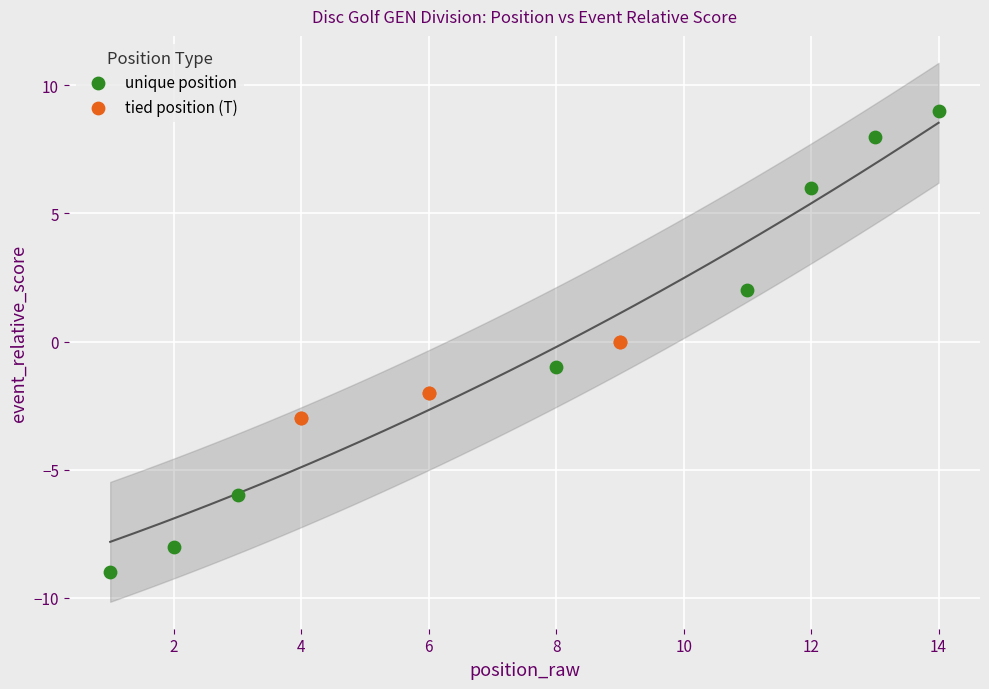

Which series has the largest Y range (max minus min)?

unique position